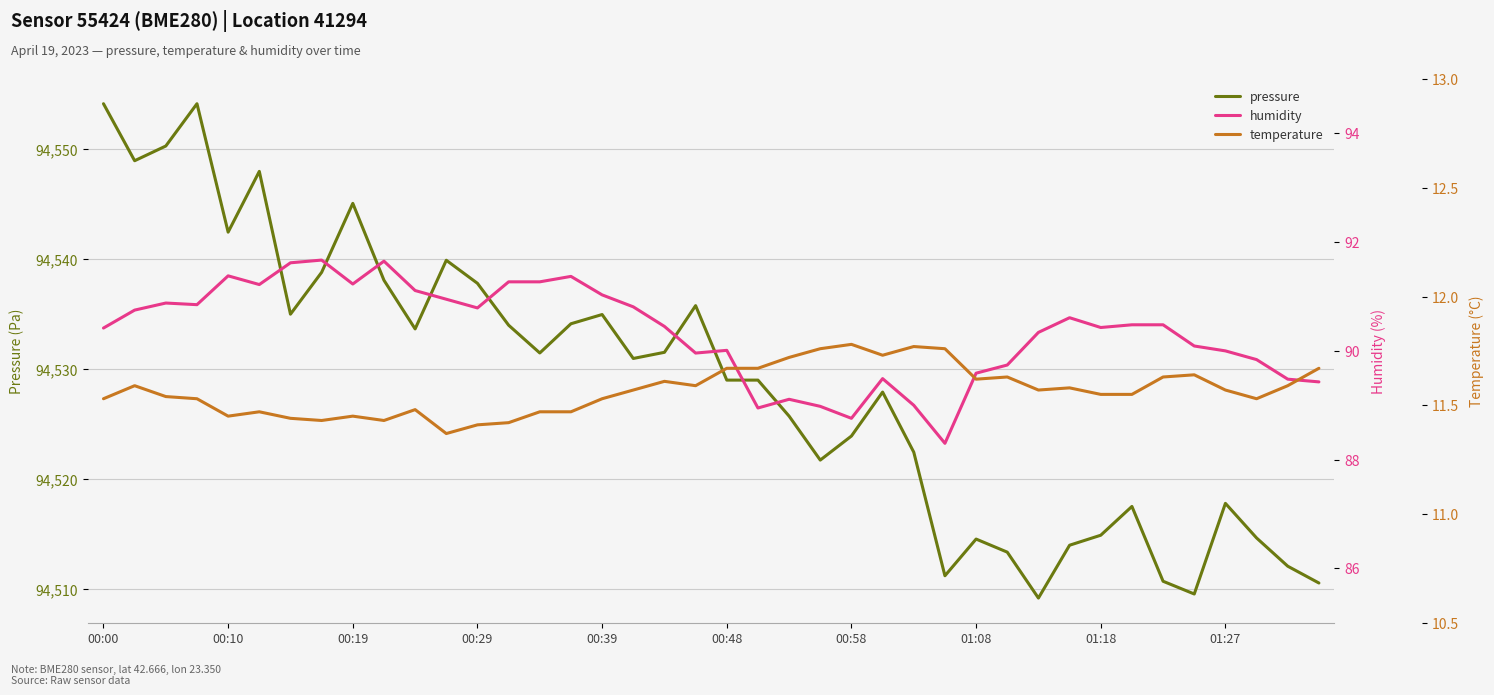

Is it true that pressure equals 130459.3 at 00:48?

False